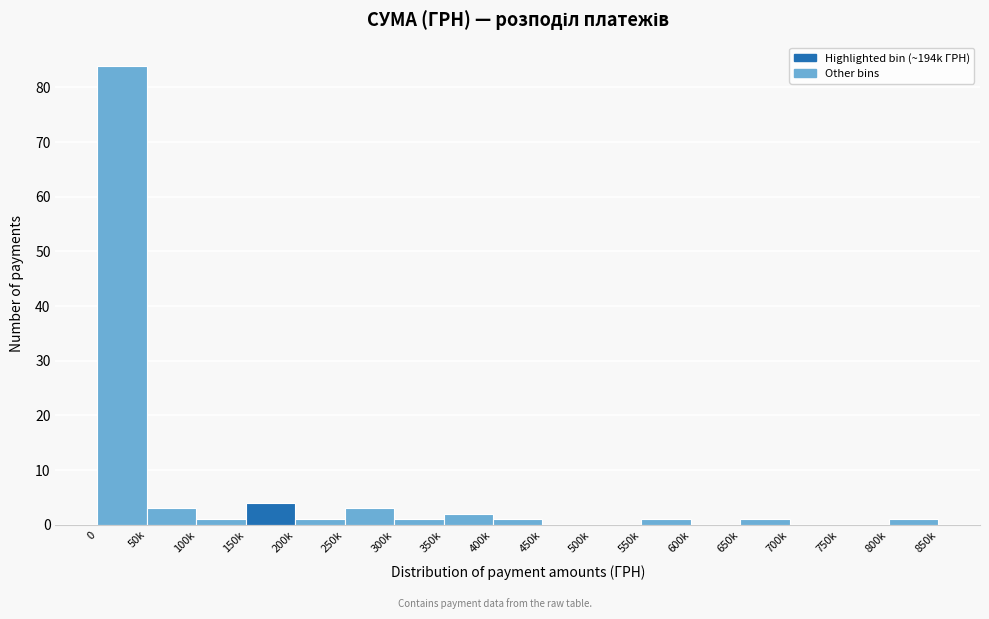

Reading right to left, transcribe all the data shown in this chart.

800k=1	750k=0	700k=0	650k=1	600k=0	550k=1	500k=0	450k=0	400k=1	350k=2	300k=1	250k=3	200k=1	150k=4	100k=1	50k=3	0=84